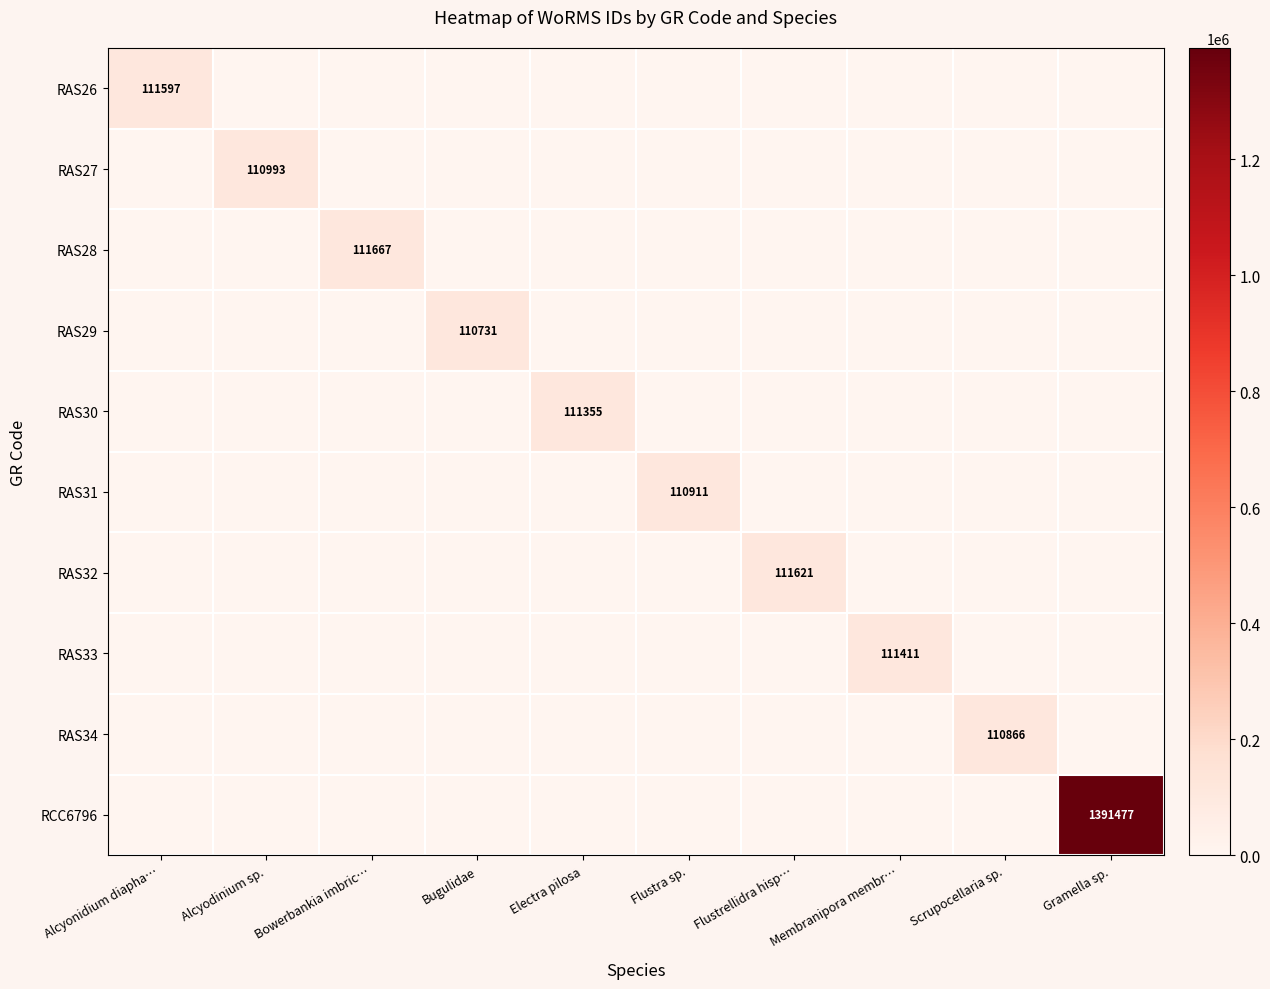

Which series has the largest range (max minus min)?

RCC6796